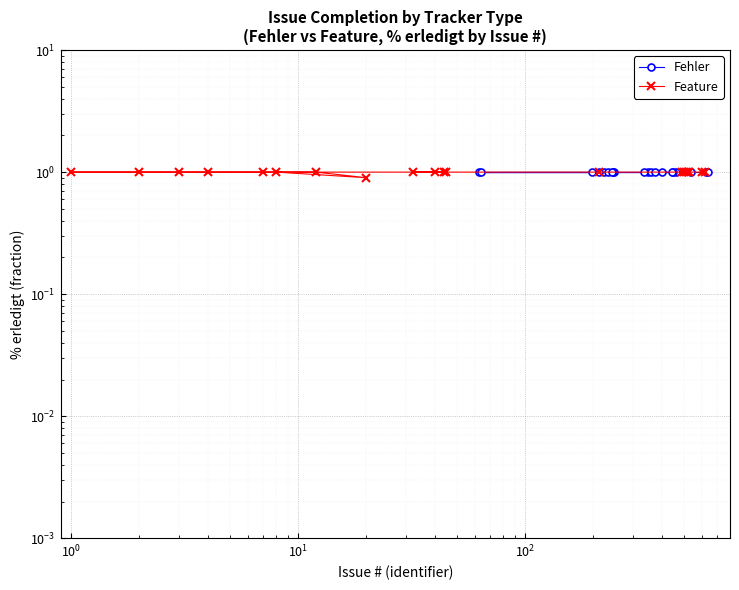

How many lines are shown in the chart?

2